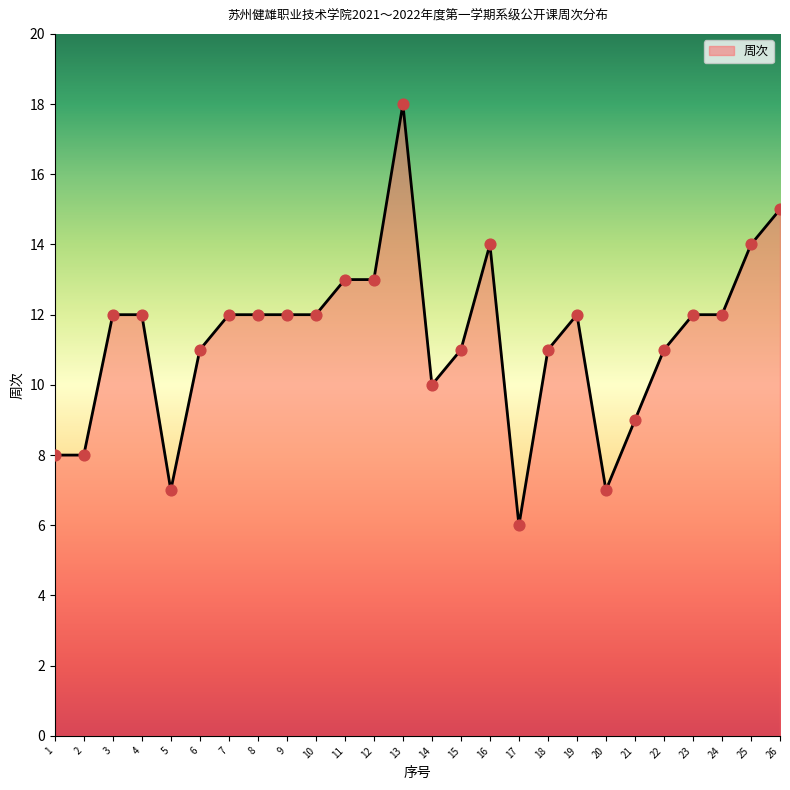

Approximately how many times larger is the value at 13 compared to 21?

2.0